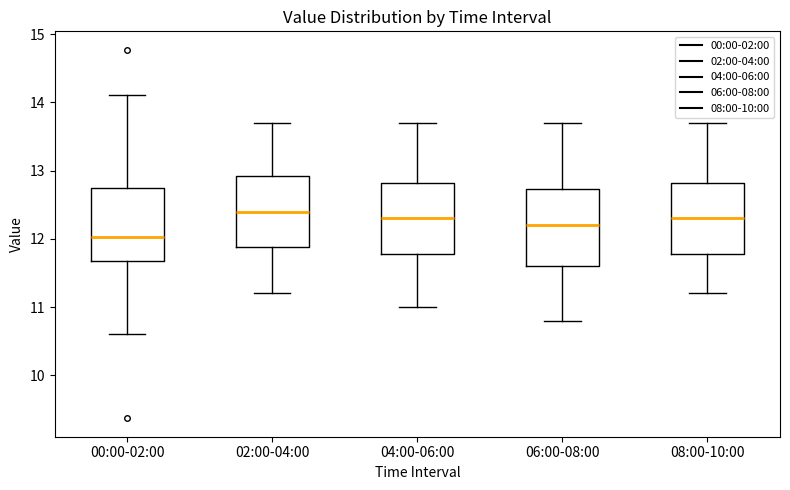

Where does the lower whisker of the box for 00:00-02:00 end on the y-axis? The values are not printed on the chart, so give them approximately, as read against the axis.

10.6